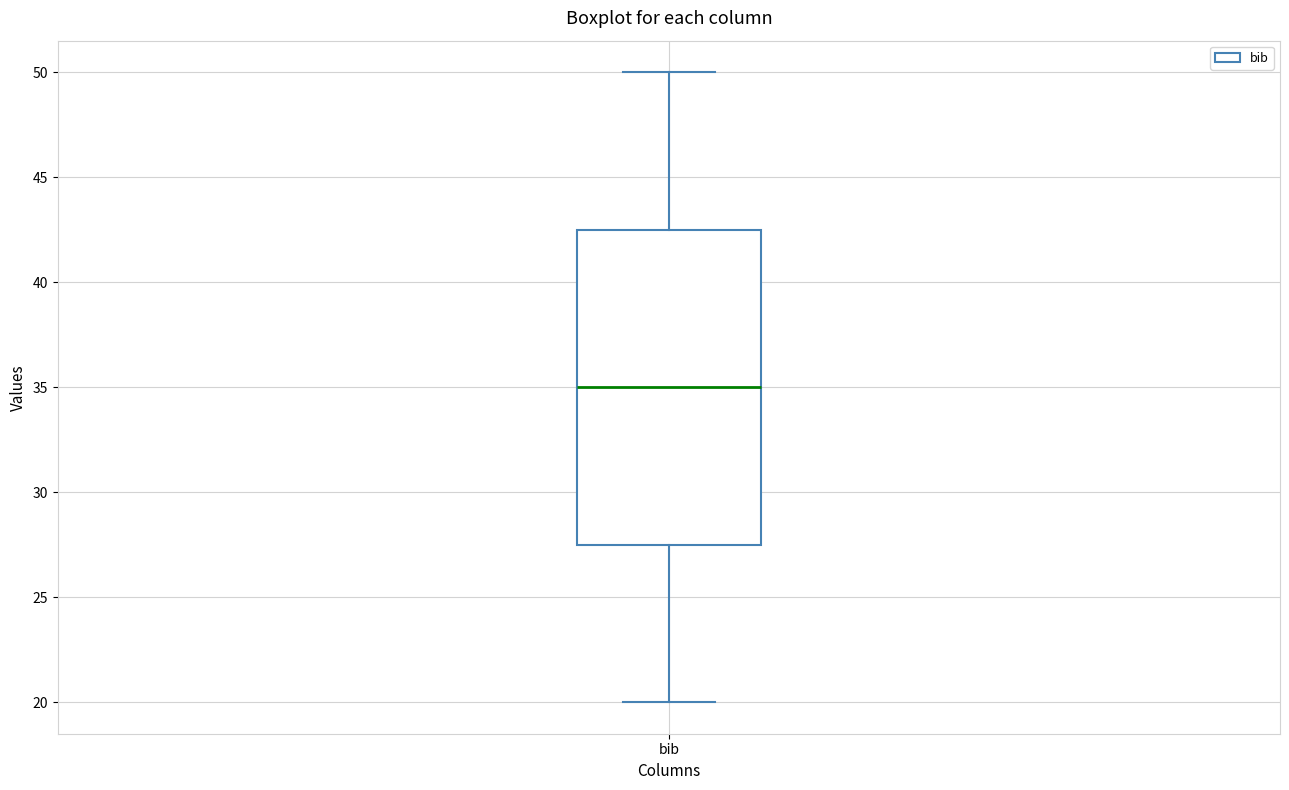

Transcribe this box plot: give where the median line is, the range the box spans, and where the two whiskers end, as read against the y-axis. The values are not printed on the chart, so give them approximately, as read against the axis.

median 35.0, box 27.5 to 42.5, whiskers 20.0 to 50.0